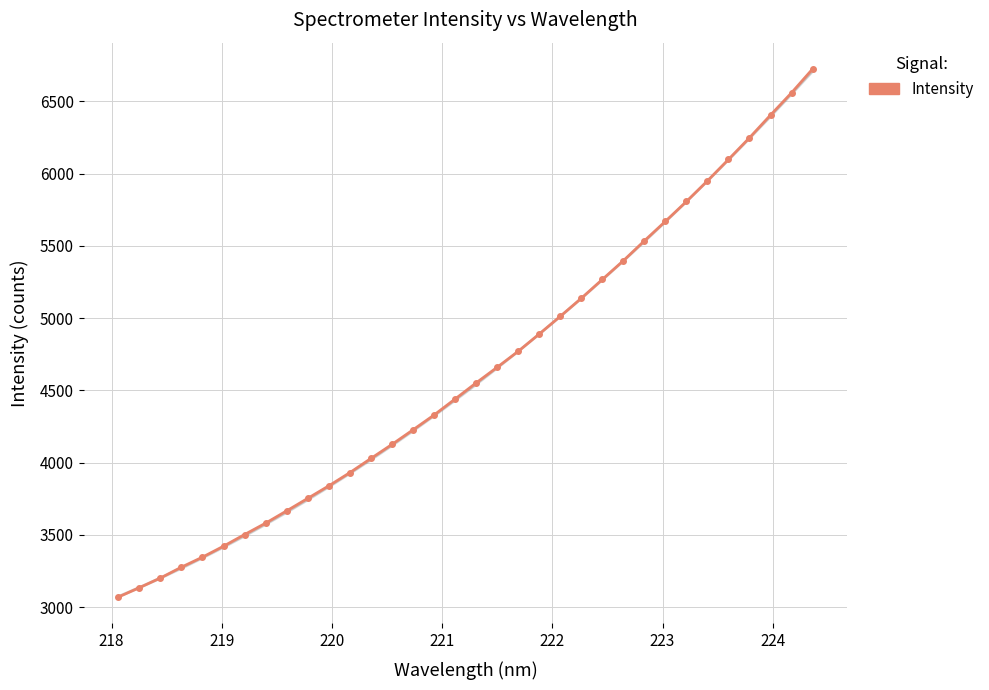

What is the difference between the maximum and minimum values?

3654.2